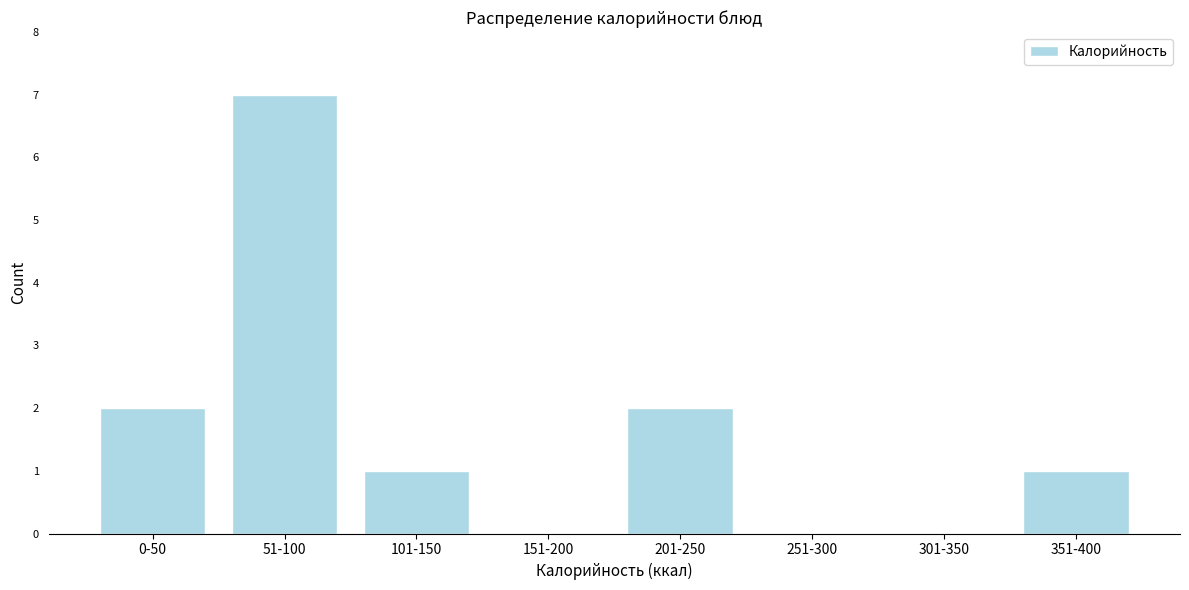

Reading left to right, extract all data points from this chart.

0-50=2	51-100=7	101-150=1	151-200=0	201-250=2	251-300=0	301-350=0	351-400=1